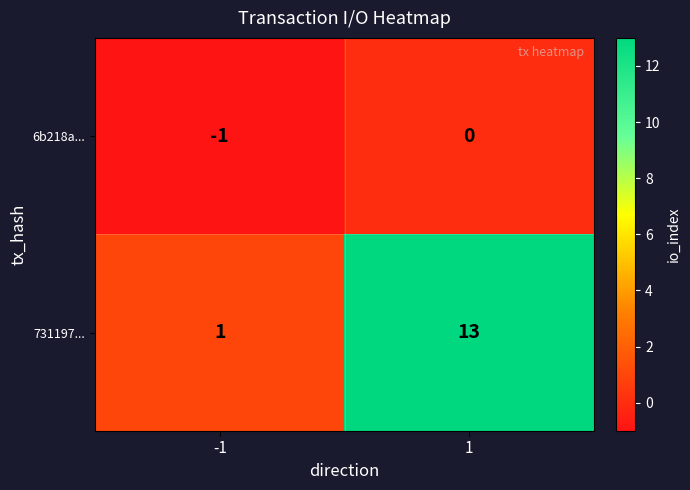

Rank the series at 1 from highest to lowest value.

731197..., 6b218a...